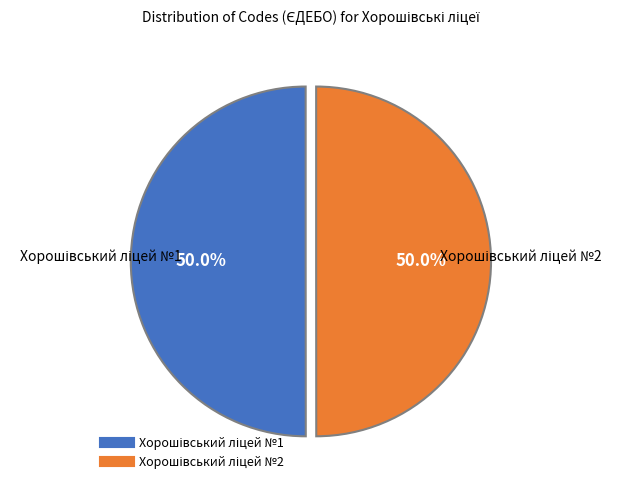

Rank the categories by value from highest to lowest.

Хорошівський ліцей №1, Хорошівський ліцей №2